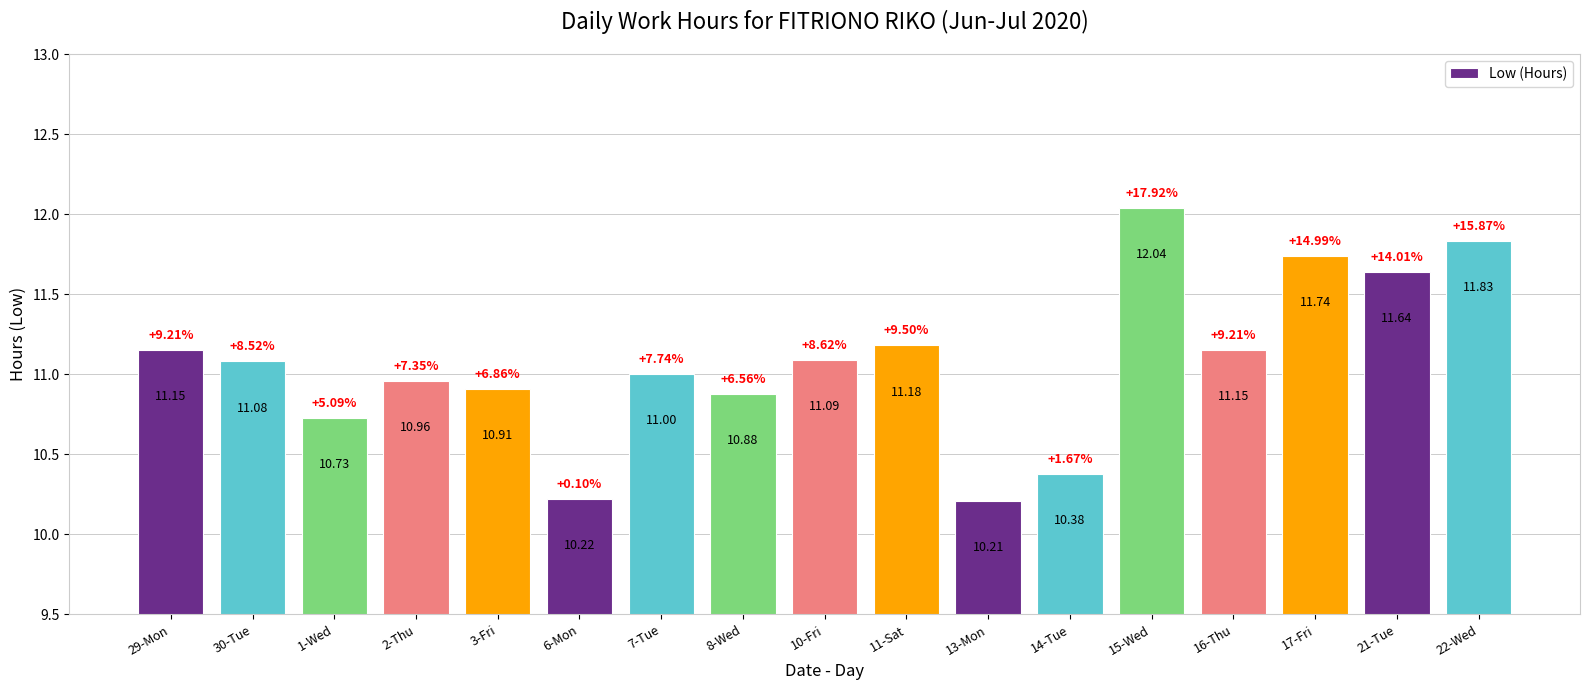

What is the difference between the values at 8-Wed and 29-Mon?

0.3